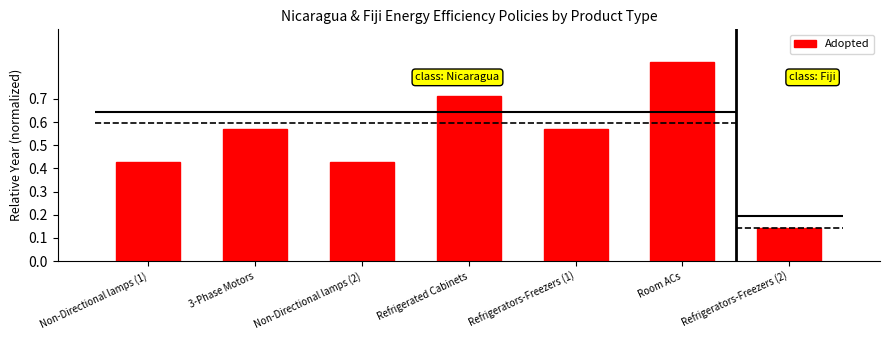

At which category does the chart reach its peak across all series?

Room ACs